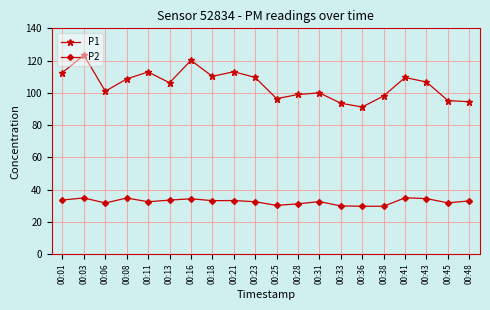

At which category is the sum across all series the highest?

00:03